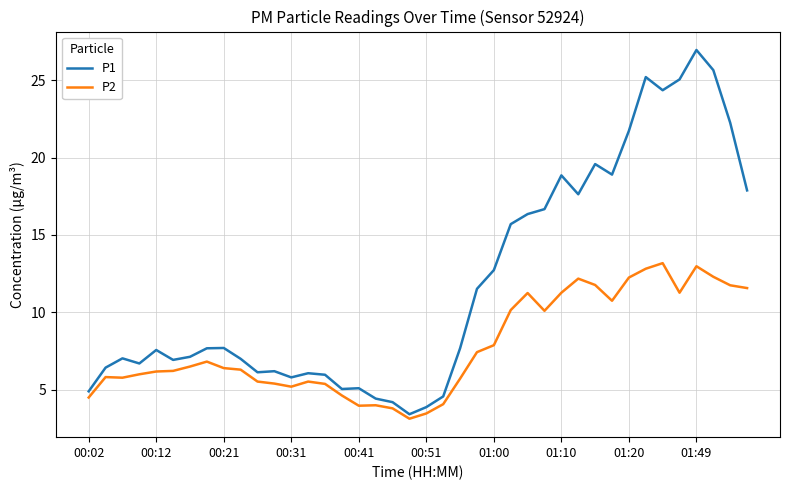

Which series has the widest spread of values?

P1